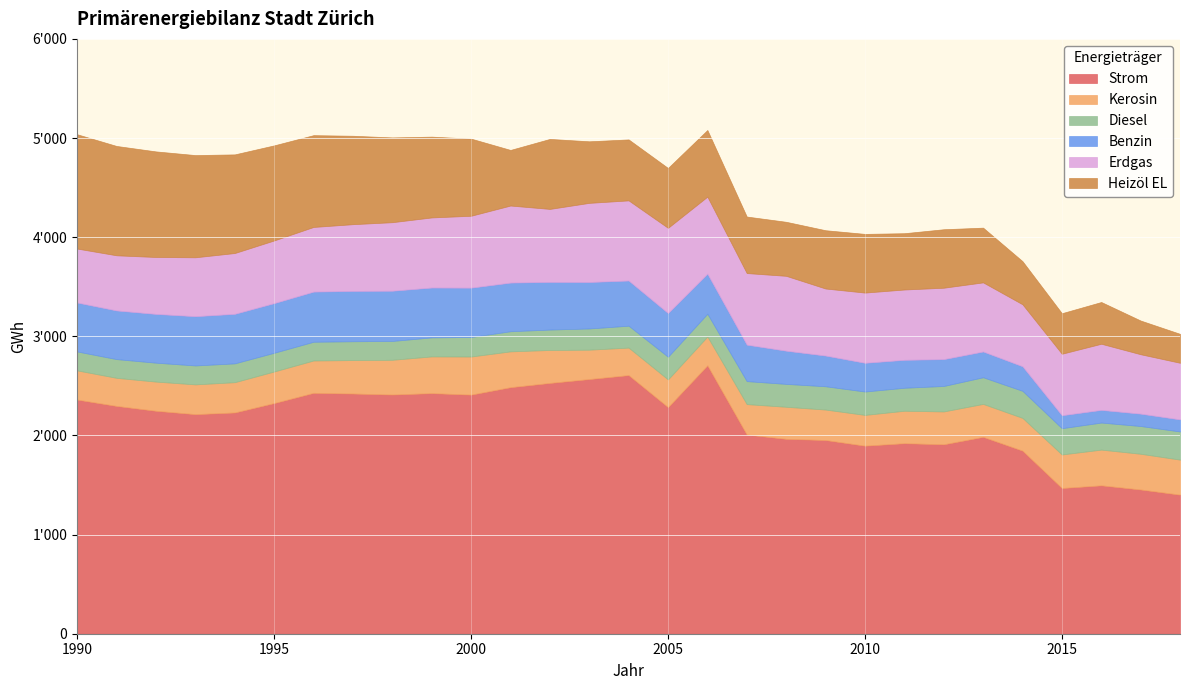

What is the value of the Benzin point at the 6th from the left?

501